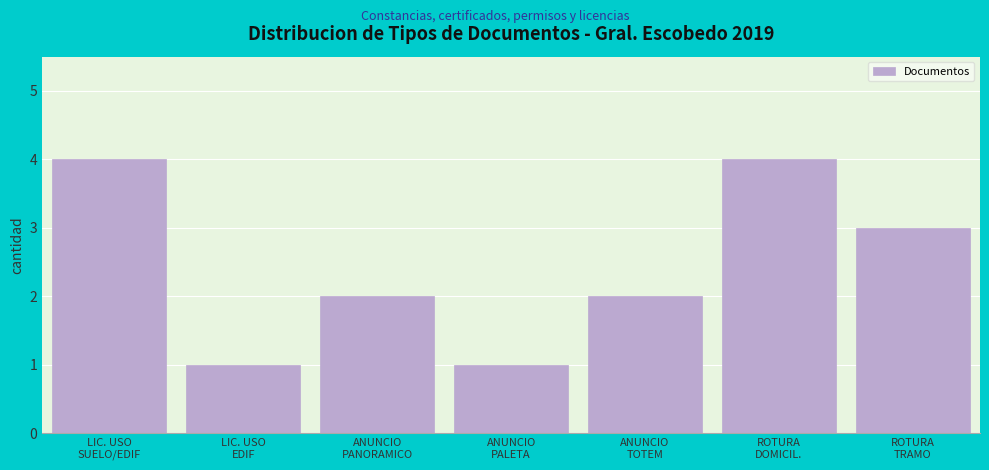

Reading left to right, extract all data points from this chart.

4	1	2	1	2	4	3